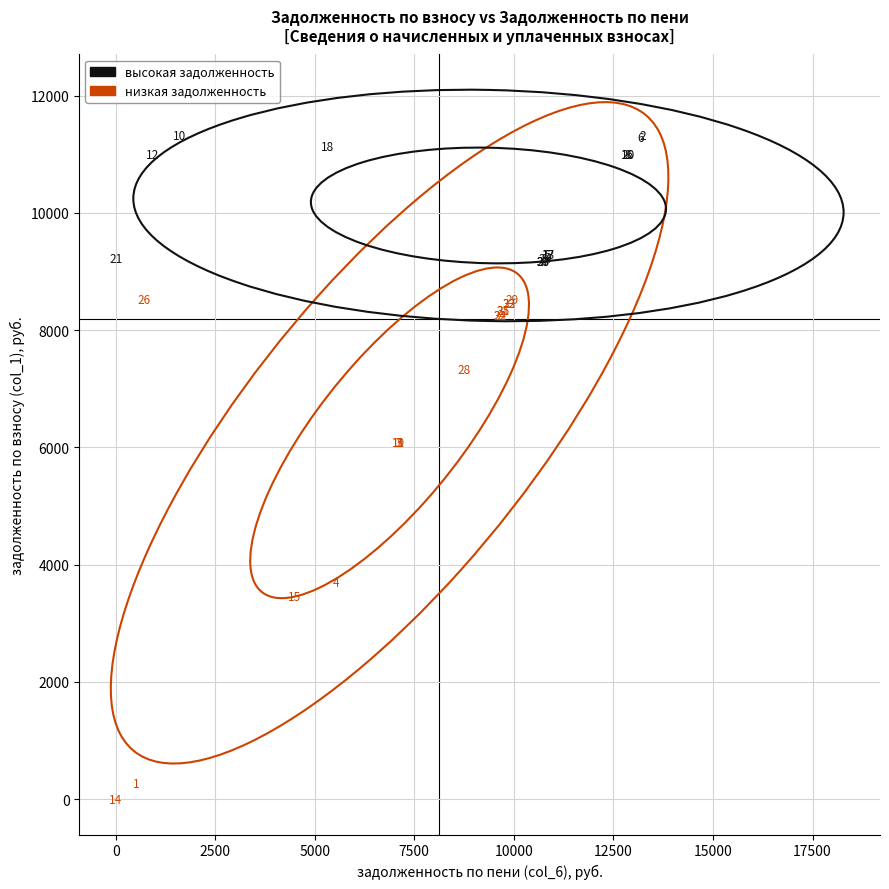

Which series has the widest spread of Y values?

низкая задолженность